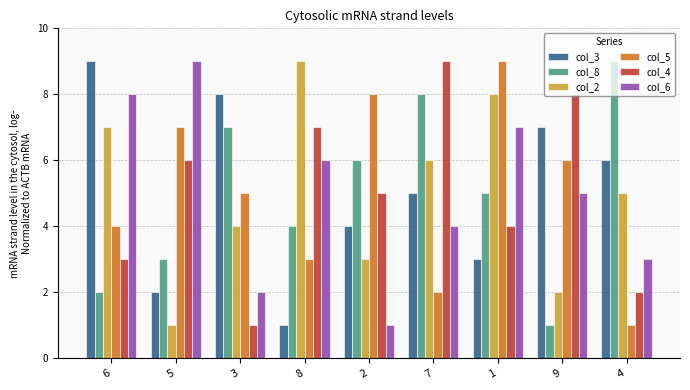

At which category is the sum across all series the highest?

1